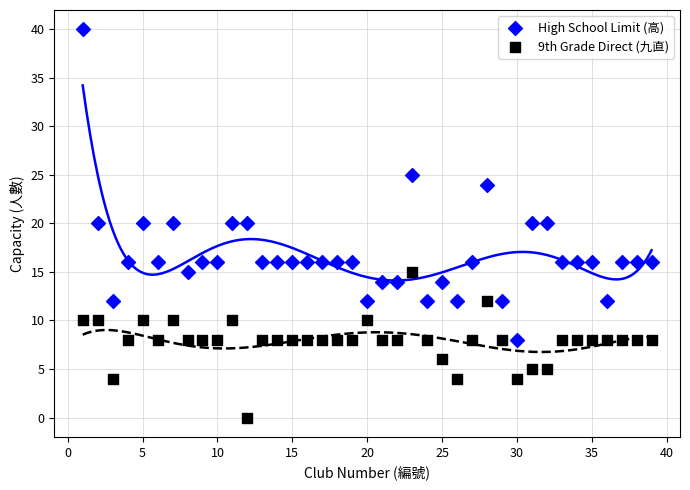

Which series reaches the minimum Y coordinate?

9th Grade Direct (九直)